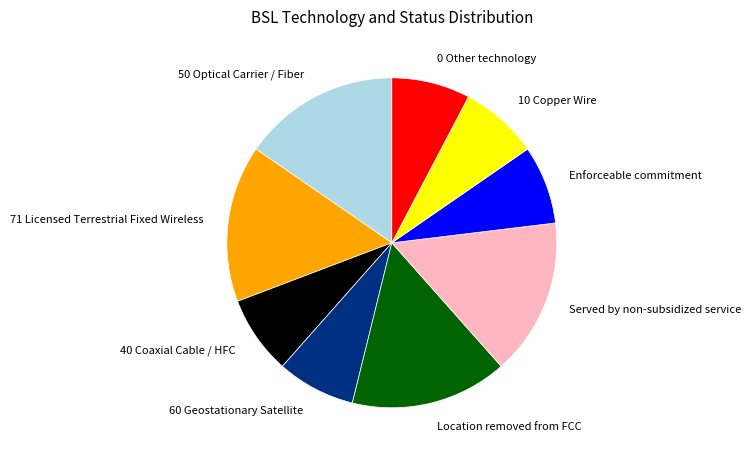

Which has a higher value, Served by non-subsidized service or 0 Other technology?

Served by non-subsidized service